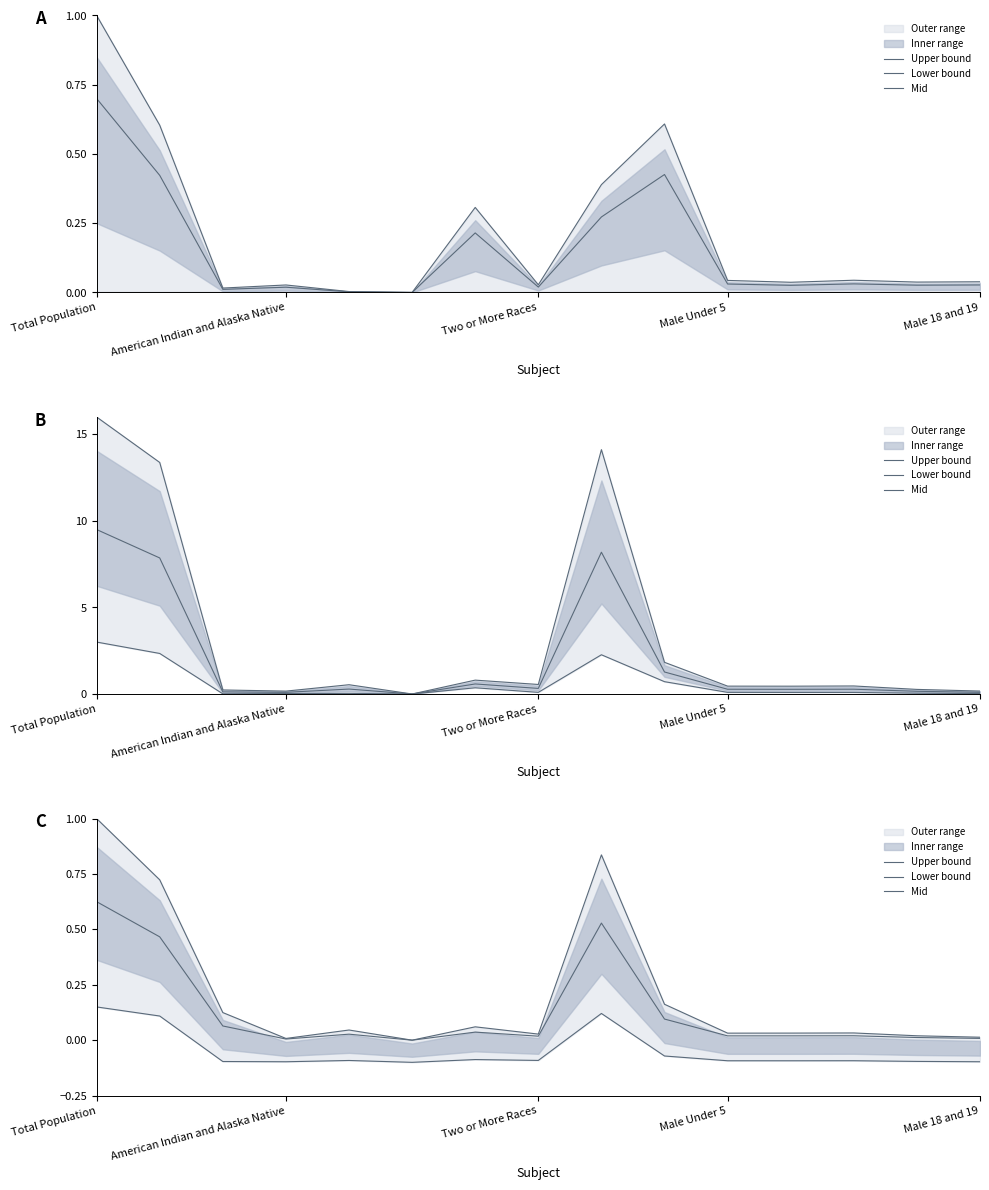

How many lines are shown in the chart?

3